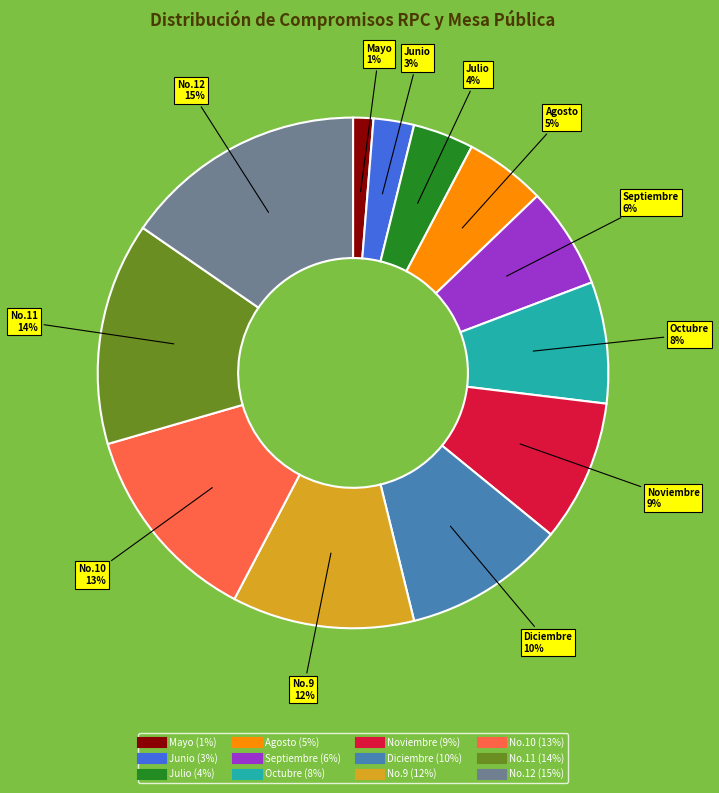

Does any single category account for the majority?

No